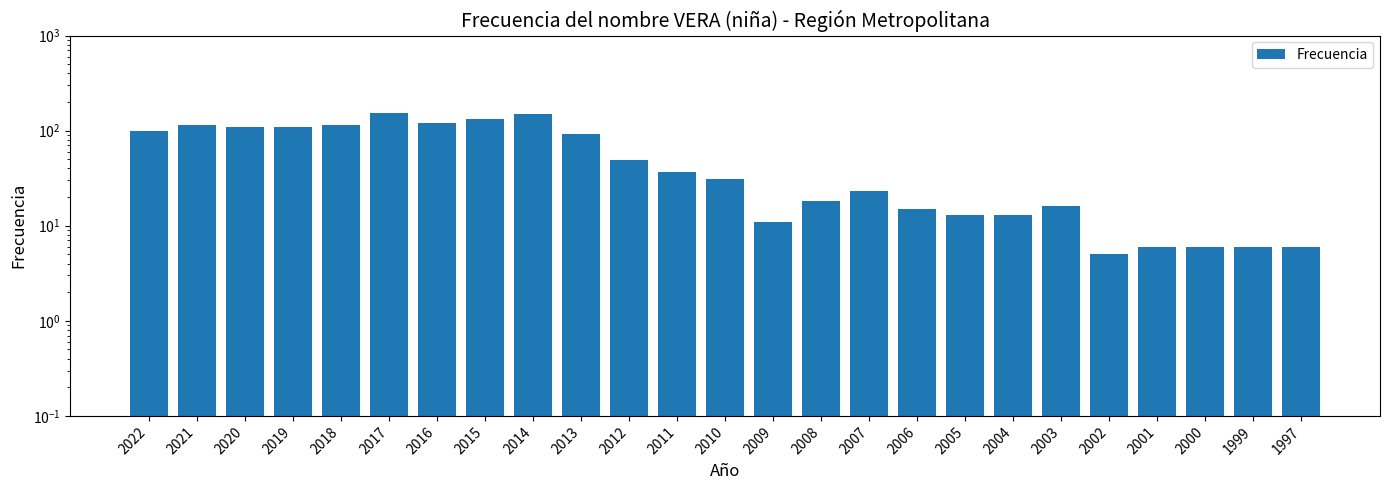

At which label does the data first exceed 31?

2022